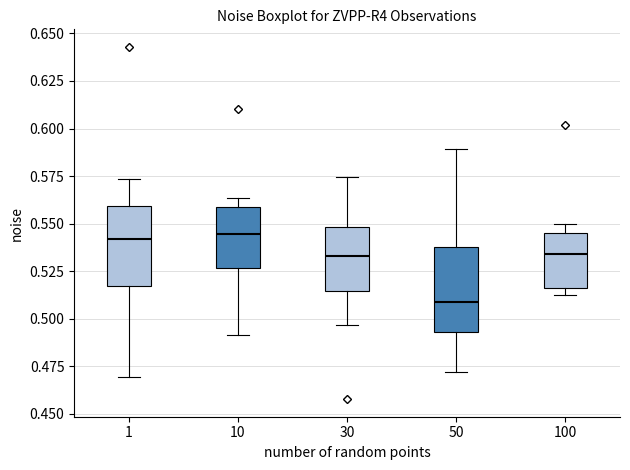

Reading left to right, read every box against the y-axis: the position of its median line, the range the box covers, and the ends of its whiskers. The values are not printed on the chart, so give them approximately, as read against the axis.

1: median 0.540, box 0.515 to 0.560, whiskers 0.470 to 0.575
10: median 0.545, box 0.525 to 0.560, whiskers 0.490 to 0.565
30: median 0.535, box 0.515 to 0.550, whiskers 0.495 to 0.575
50: median 0.510, box 0.495 to 0.540, whiskers 0.470 to 0.590
100: median 0.535, box 0.515 to 0.545, whiskers 0.515 (just below the box's lower edge) to 0.550